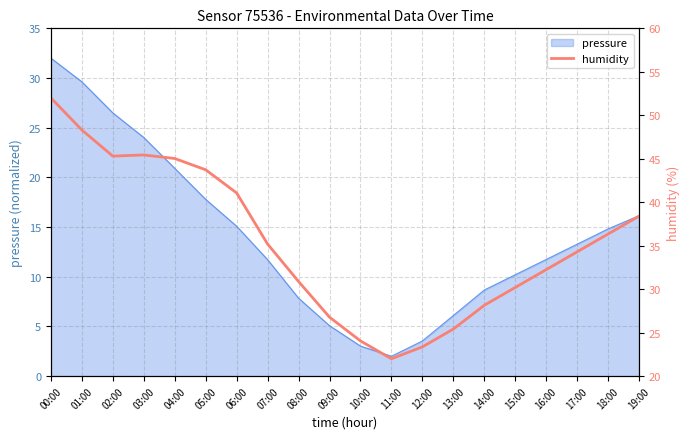

Between 01:00 and 16:00, which is larger?

01:00